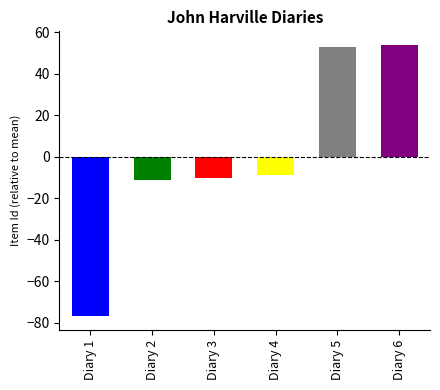

How many positive values are there?

2